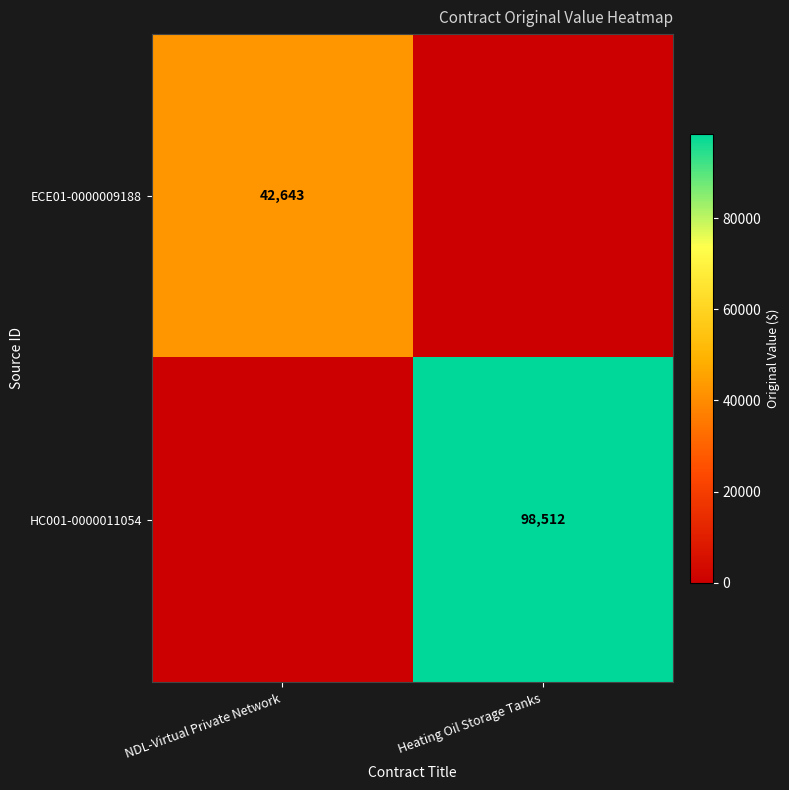

The value of ECE01-0000009188 at NDL-Virtual Private Network is 24495. True or false?

False